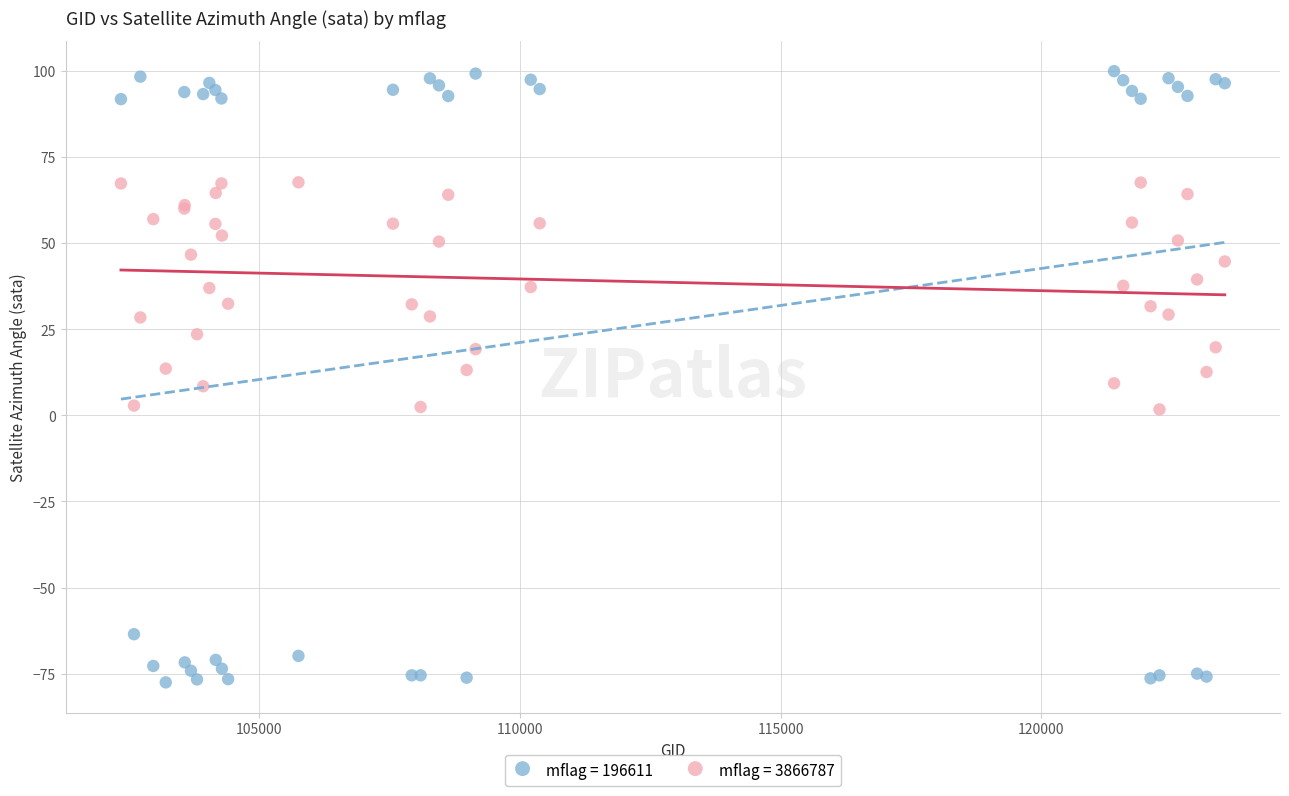

Which series has the largest Y range (max minus min)?

mflag = 196611